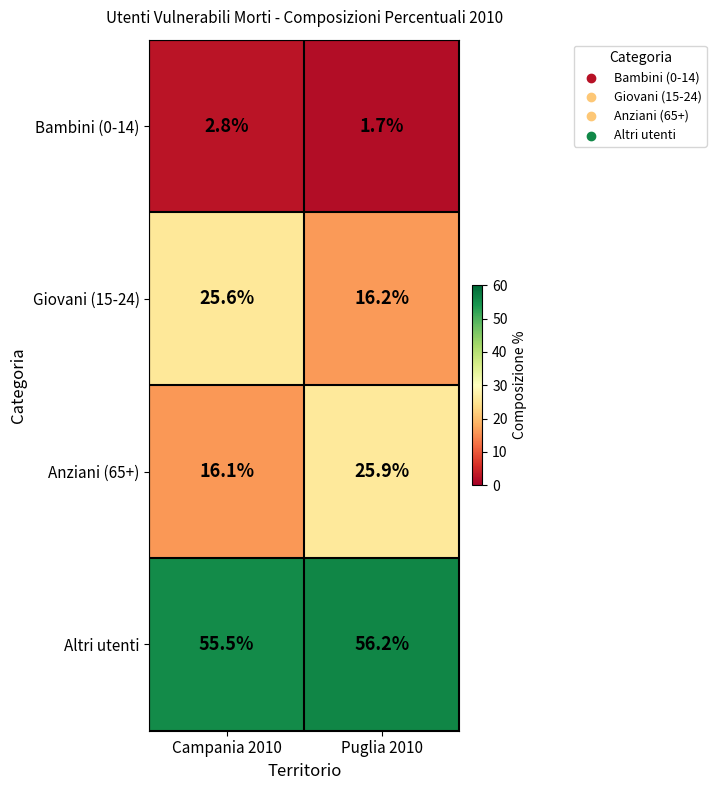

Read the Anziani (65+) value at Campania 2010.

16.1